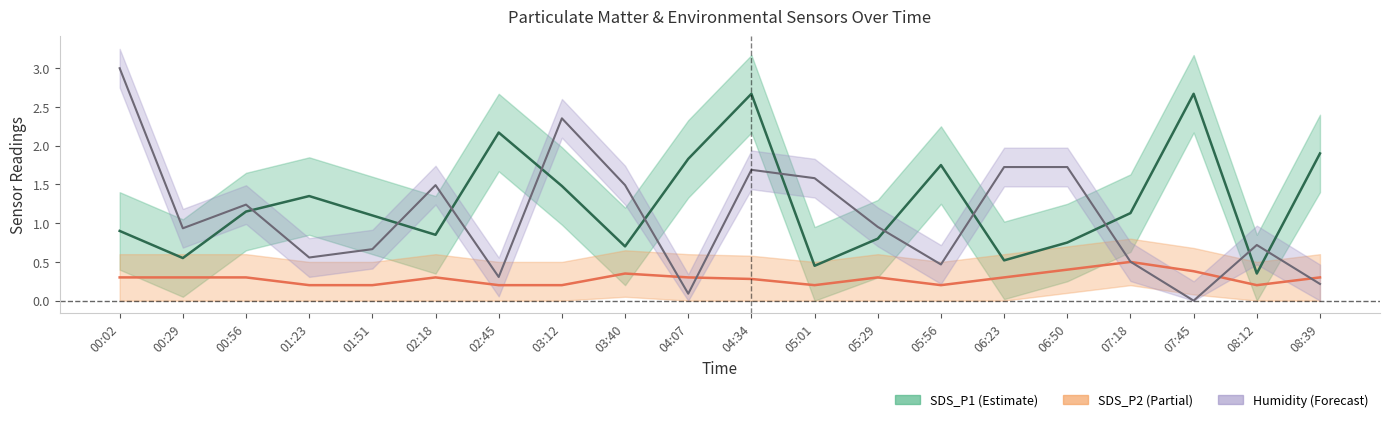

What is the difference between the maximum and minimum values in the BME280 Humidity (norm) series?

3.0